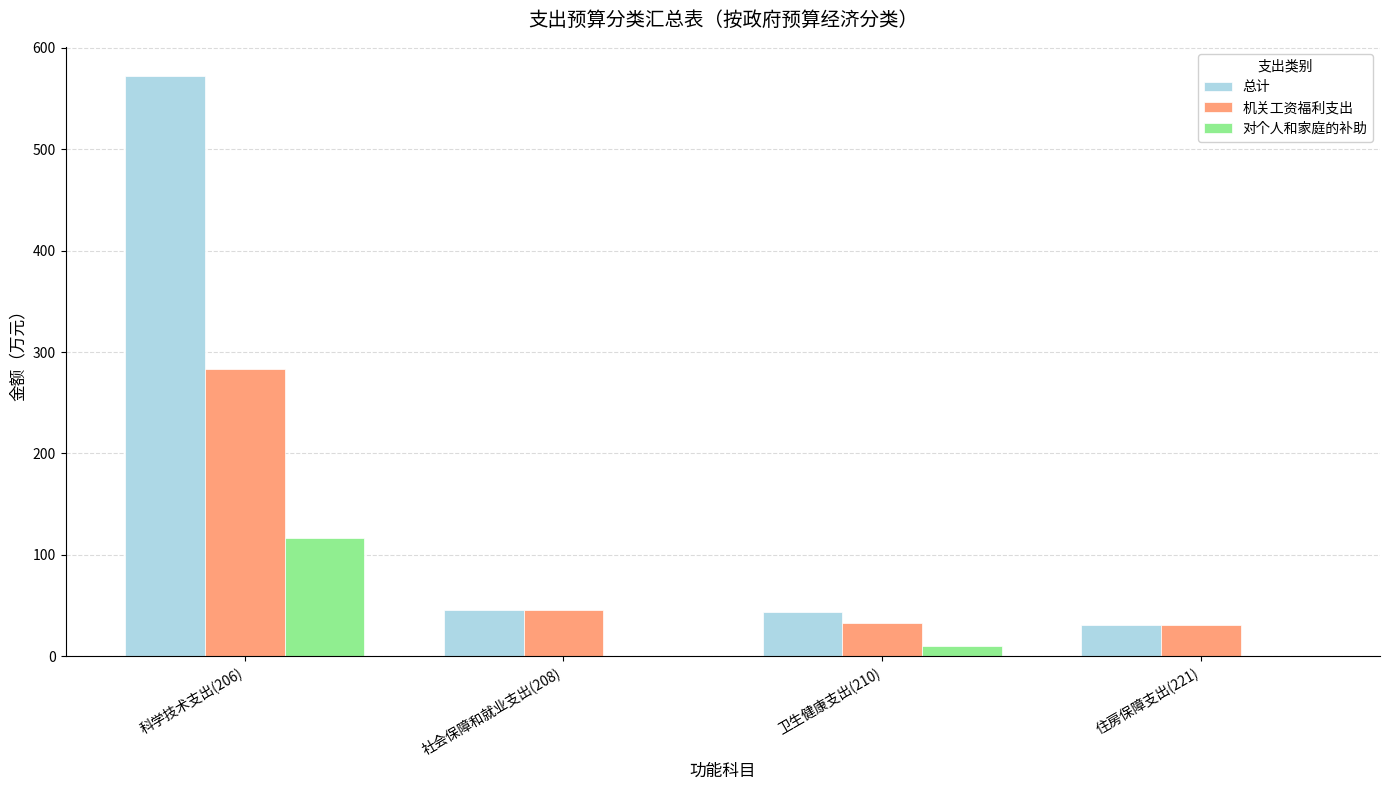

The 总计 series shows 176.1 at 科学技术支出(206). True or false?

False